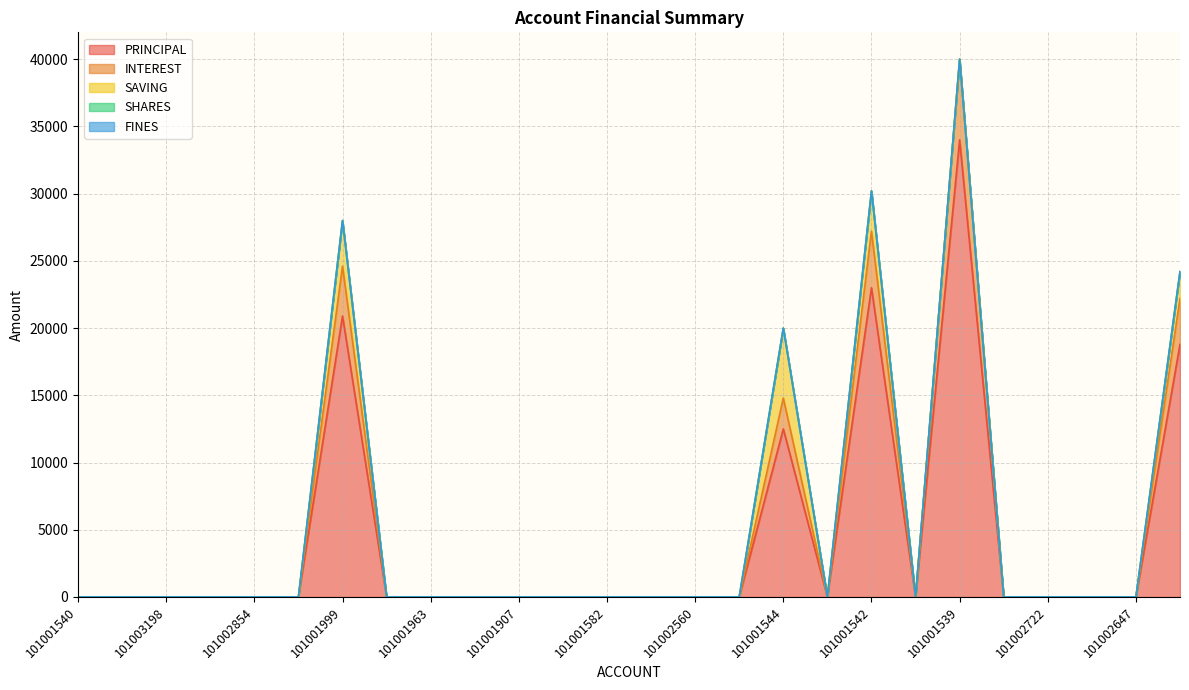

At how many categories does at least one series exceed 4824?

5